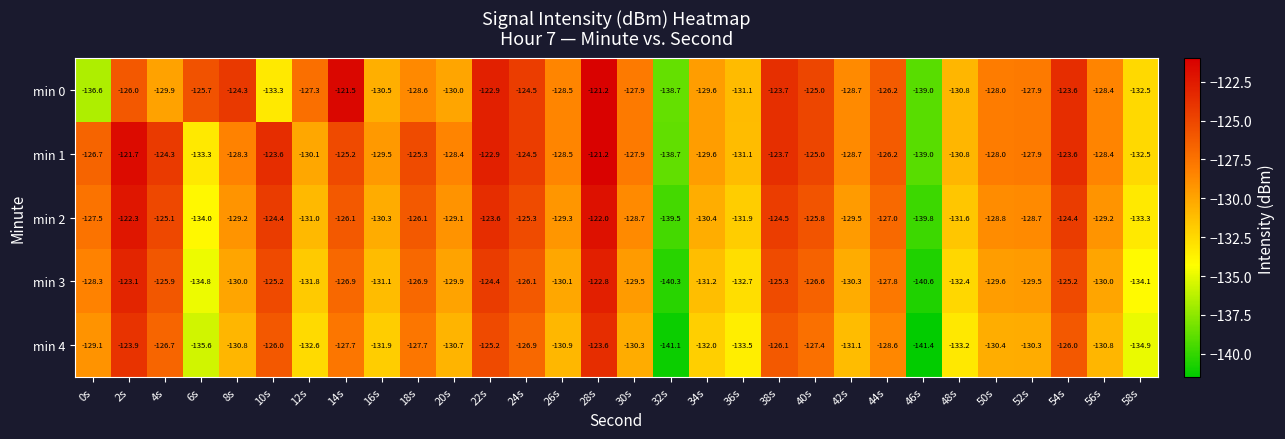

What is the spread (max minus min) of values at 22s?

2.3